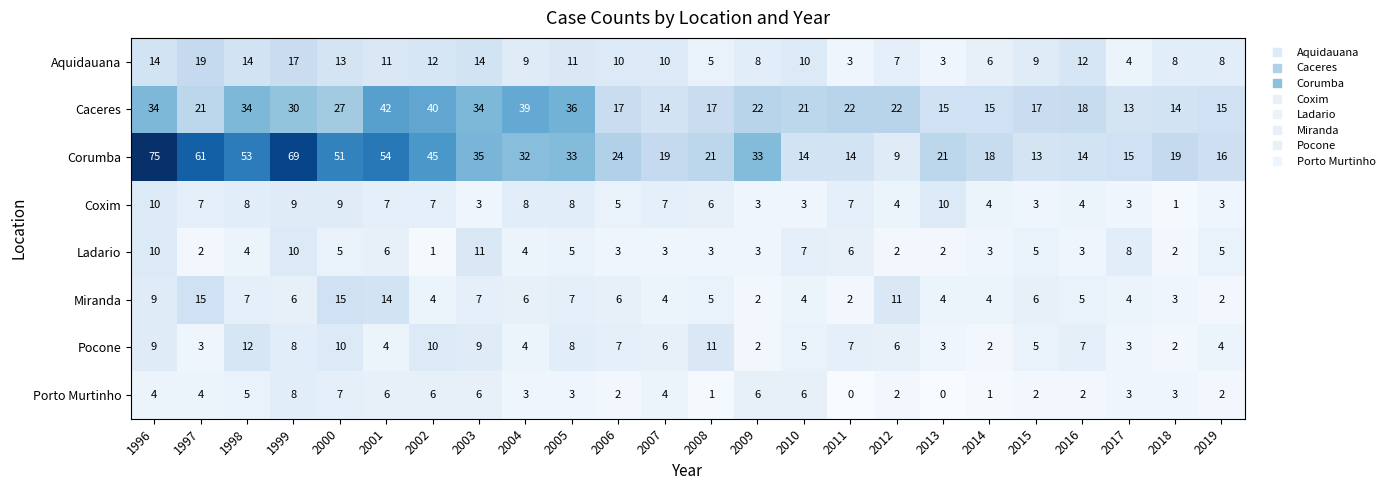

Which series has the largest total across all categories?

Corumba